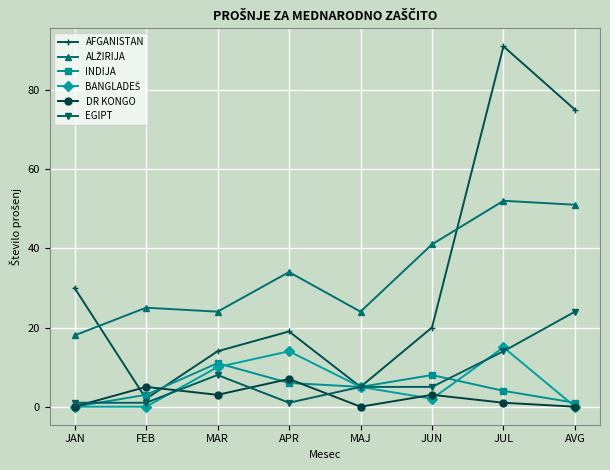

Where is AFGANISTAN nearest to the value 46?

JAN